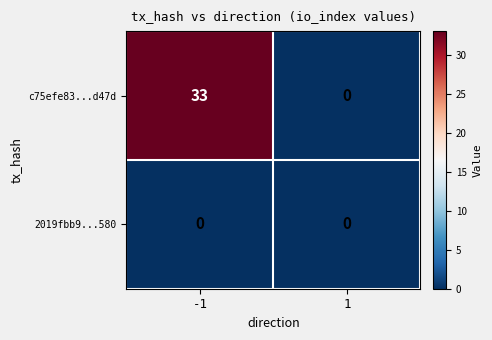

Which series has the widest spread of values?

c75efe83...d47d